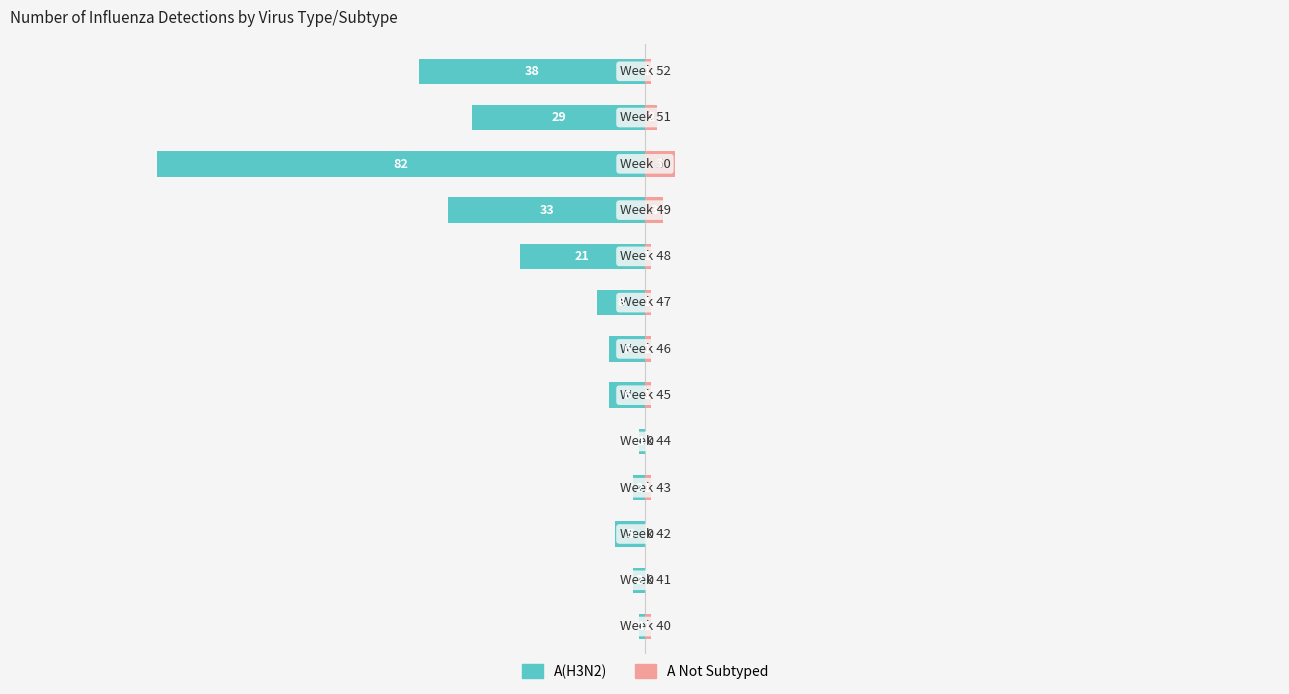

List the series in order of their overall mean, highest first.

A Not Subtyped, A(H3N2)